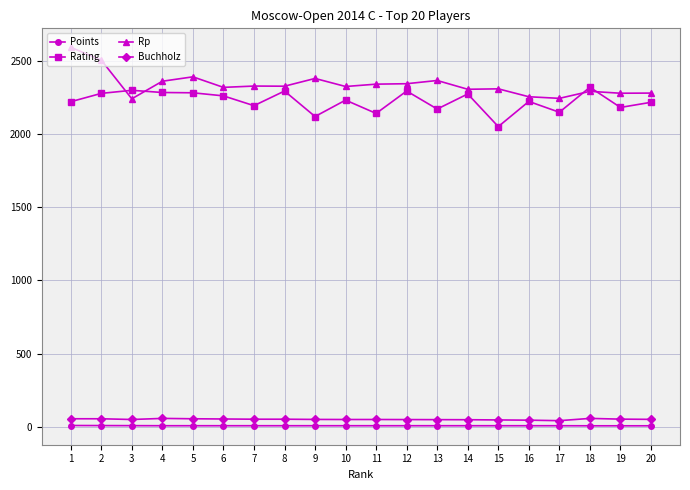

True or false: Buchholz and Points intersect in this chart.

False